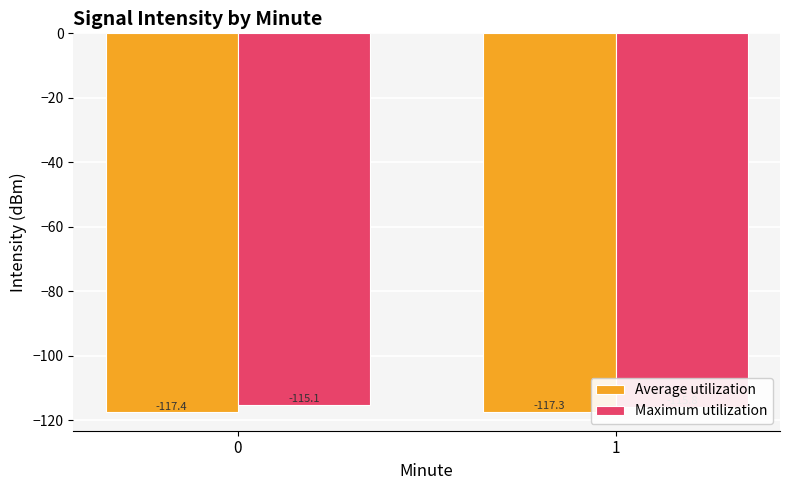

List the series in order of their peak value, lowest first.

Average utilization, Maximum utilization